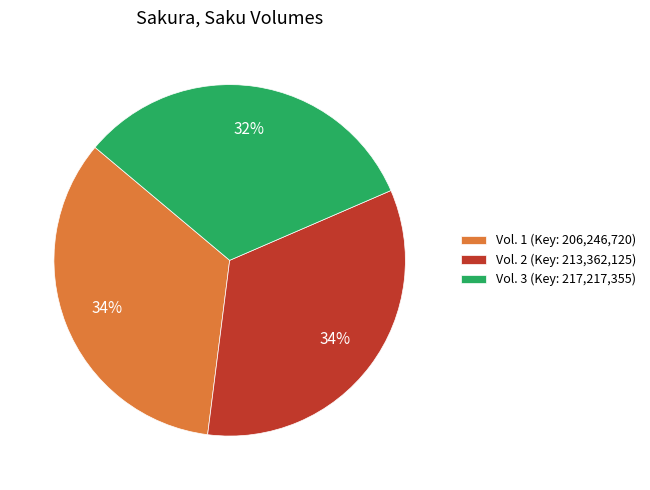

To the nearest percent, what is the difference between the largest and smallest slice percentages?

2%